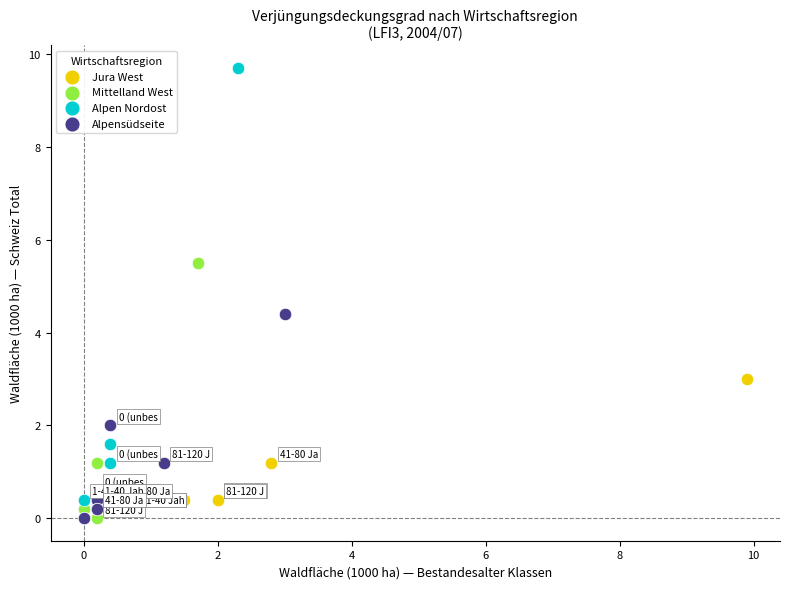

Which series has the largest Y range (max minus min)?

Alpen Nordost